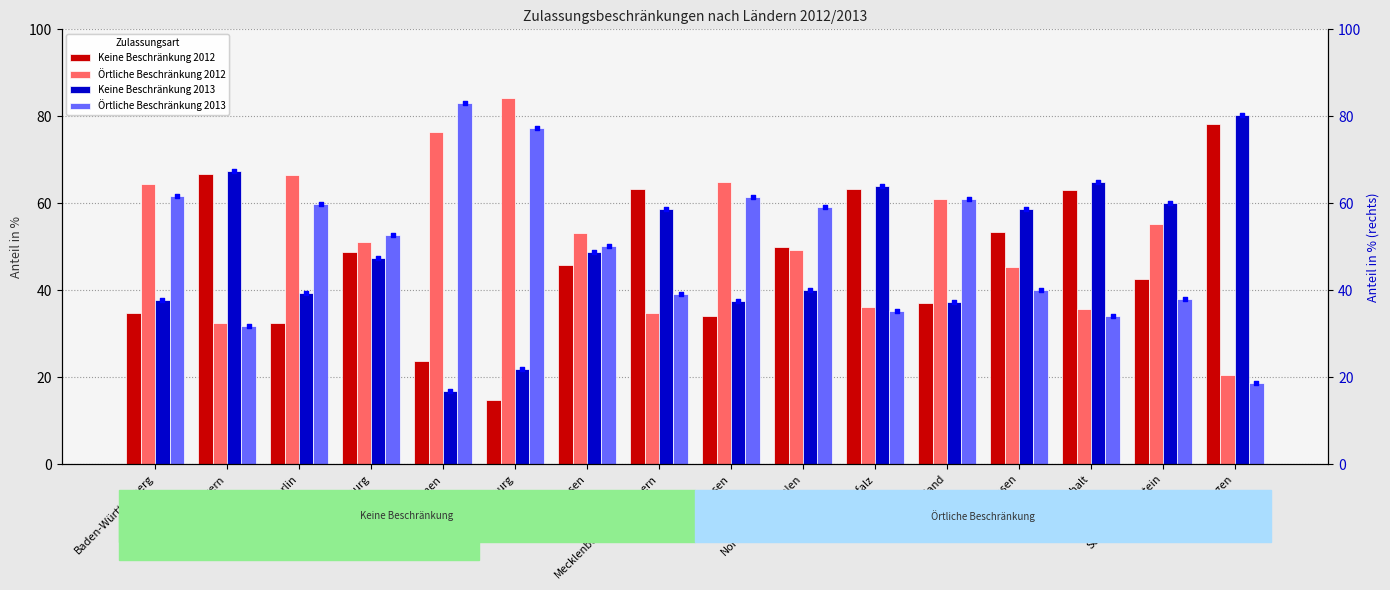

Which series has the largest total across all categories?

Örtliche Beschränkung 2012